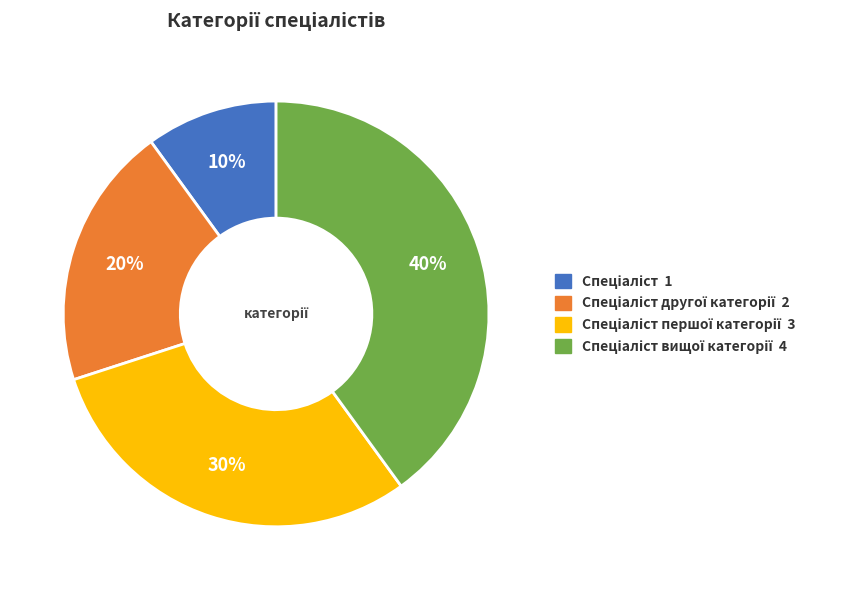

Does Спеціаліст account for over 50% of the chart?

No